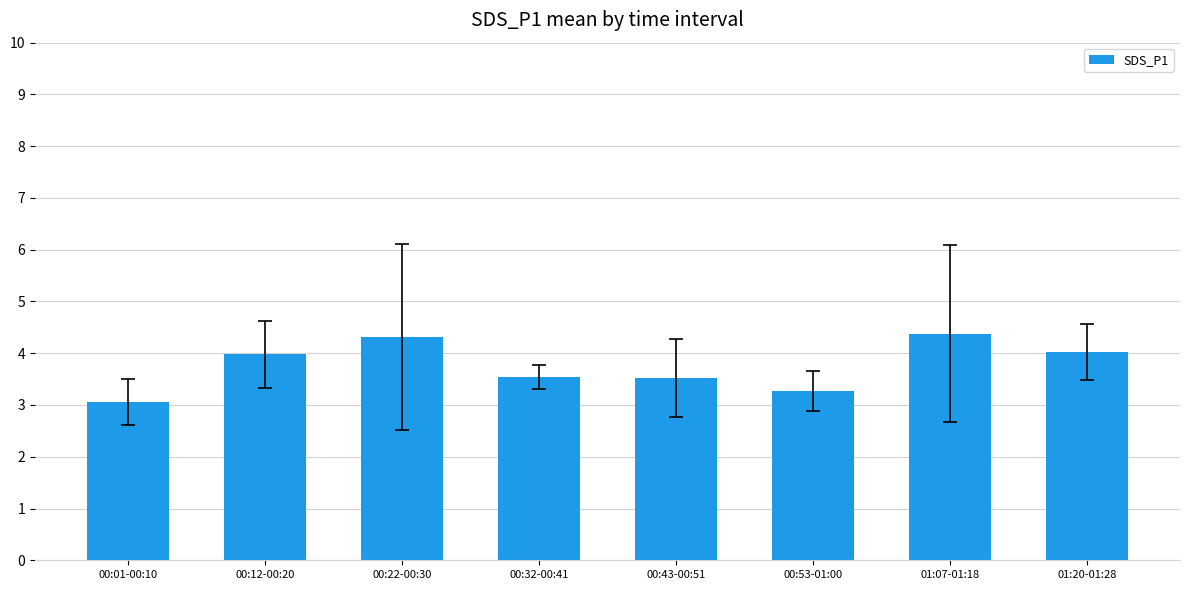

What is the sum of the values at 00:22-00:30 and 00:53-01:00?

7.6